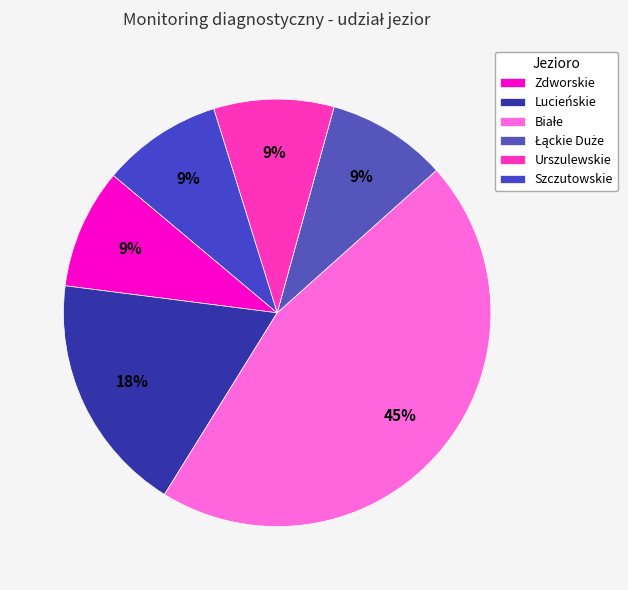

Is it true that Lucieńskie is 29% of the pie?

False